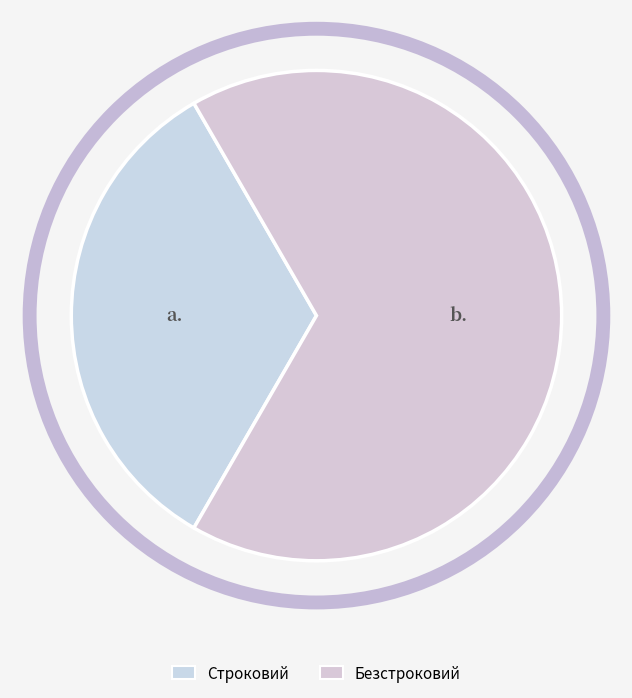

To the nearest percent, what is the difference between the Строковий and Безстроковий slice percentages?

33%